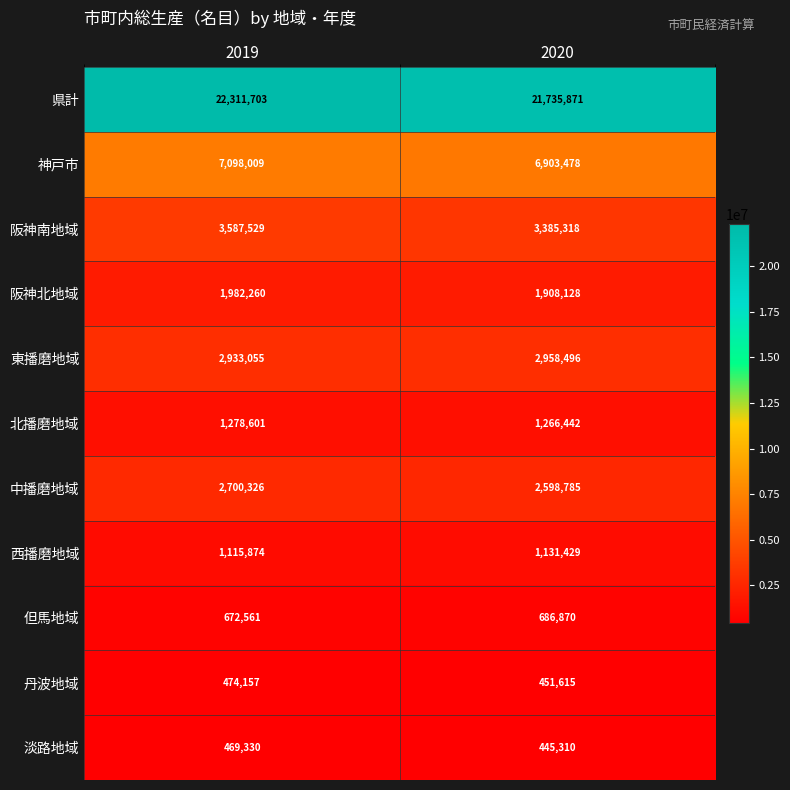

Which series changed the most between 2019 and 2020?

県計